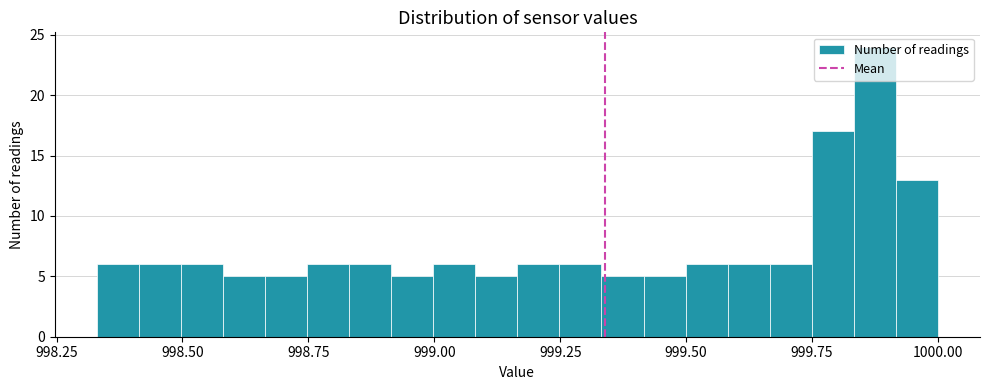

Around what value on the x-axis is the tallest bar? Give the approximate position of its centre, as read against the axis.

999.85